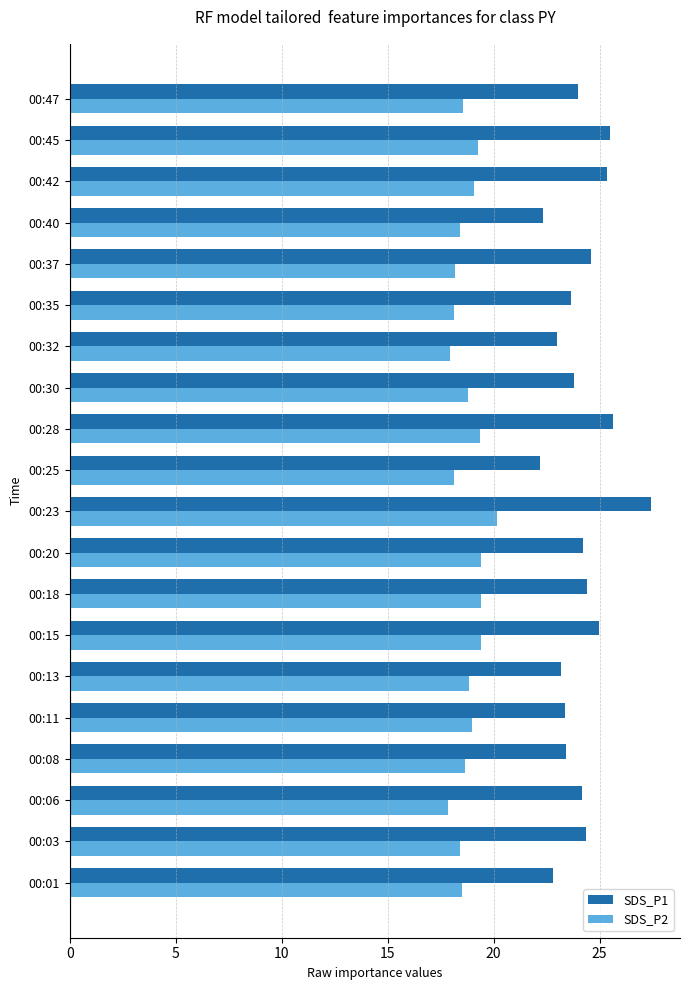

Which series has the largest range (max minus min)?

SDS_P1